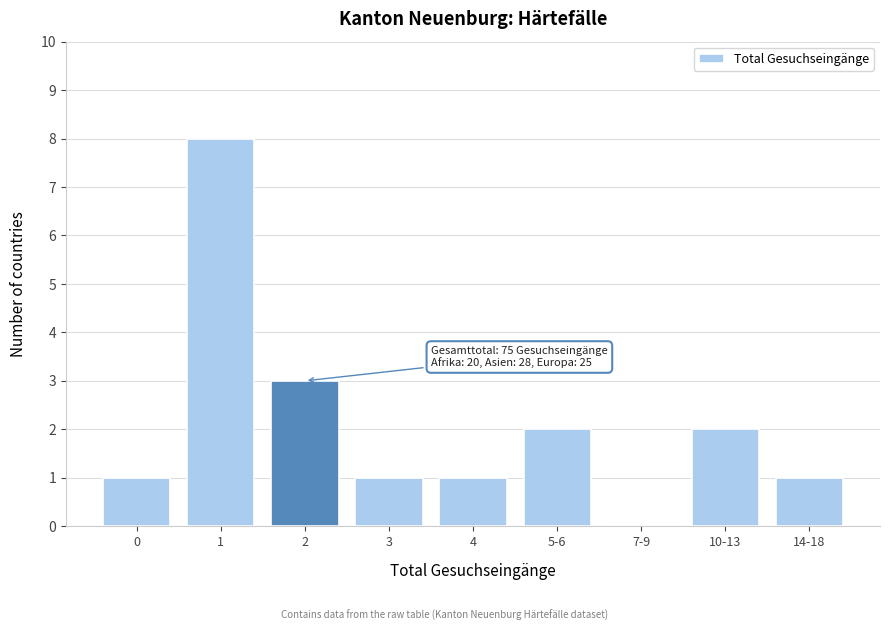

Reading right to left, list all the values displayed in this chart.

14-18=1	10-13=2	7-9=0	5-6=2	4=1	3=1	2=3	1=8	0=1